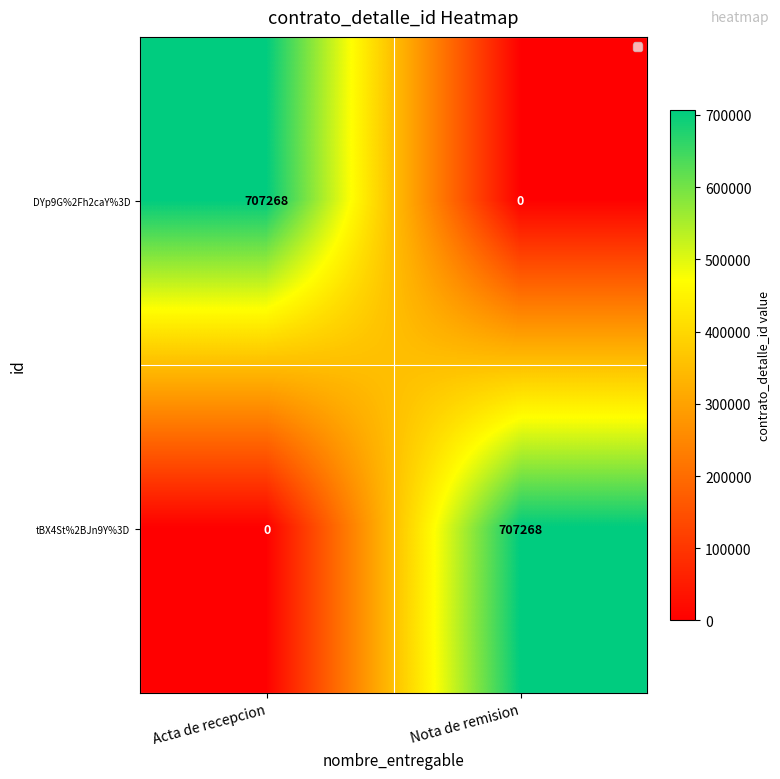

The DYp9G%2Fh2caY%3D series shows 0 at Nota de remision. True or false?

True